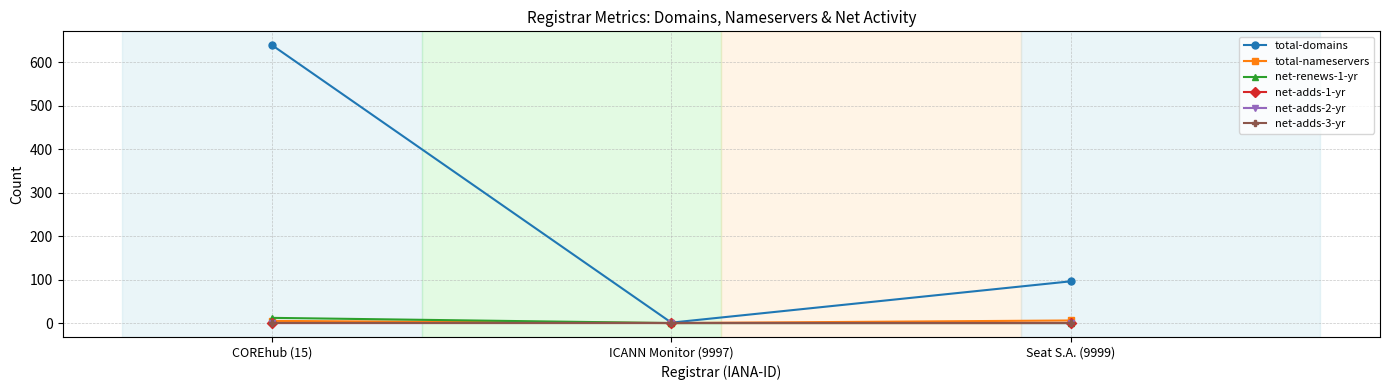

At which category is the sum across all series the highest?

COREhub (15)